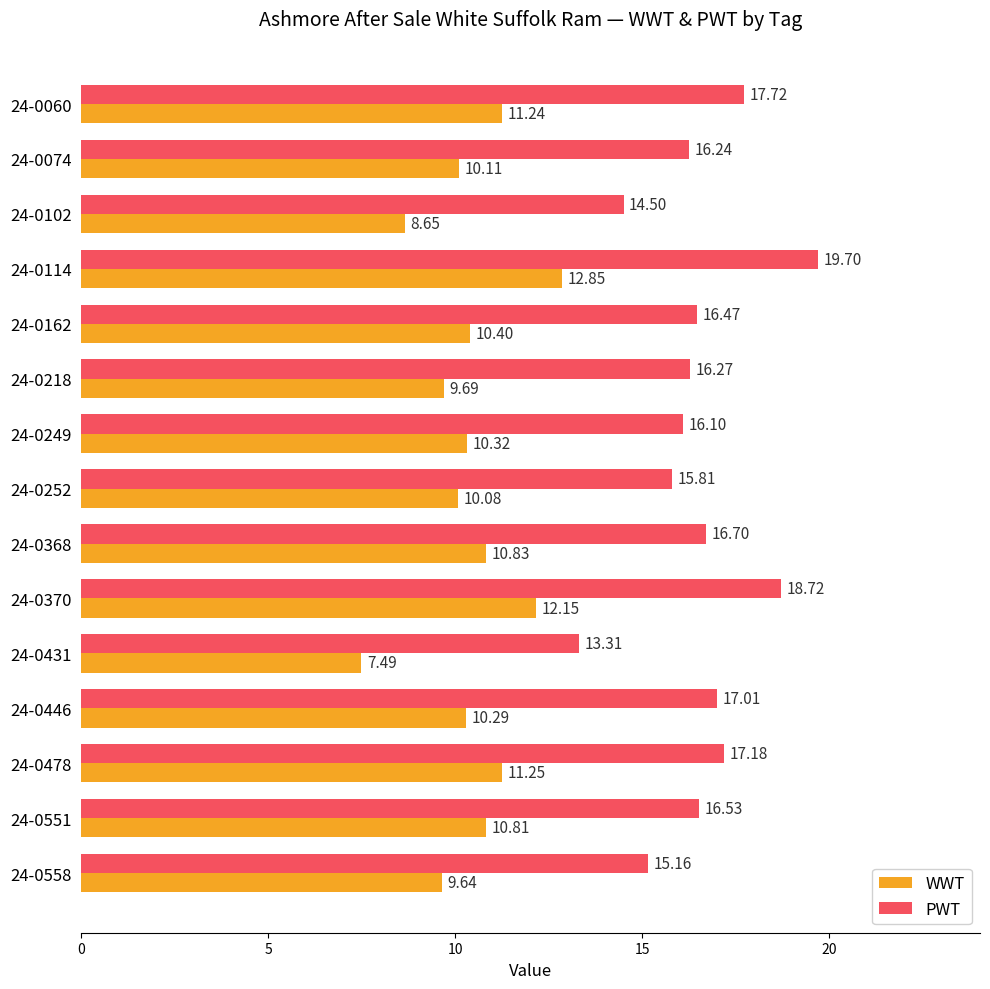

At how many categories does at least one series exceed 11?

15